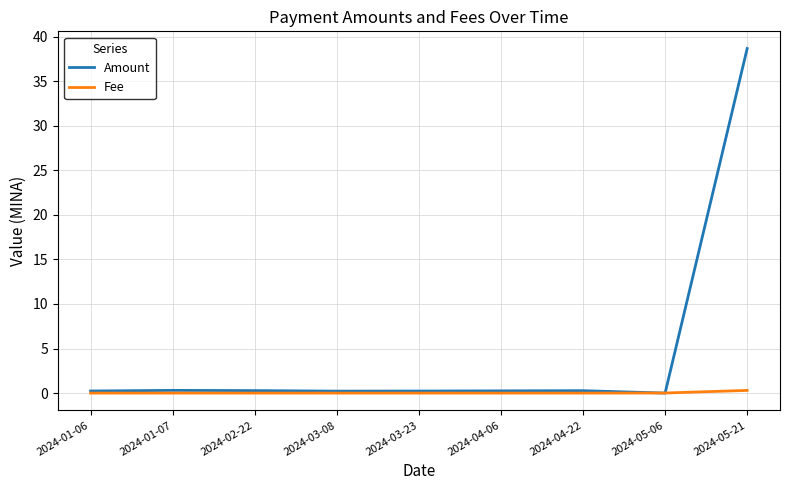

How many distinct data groups are displayed?

2